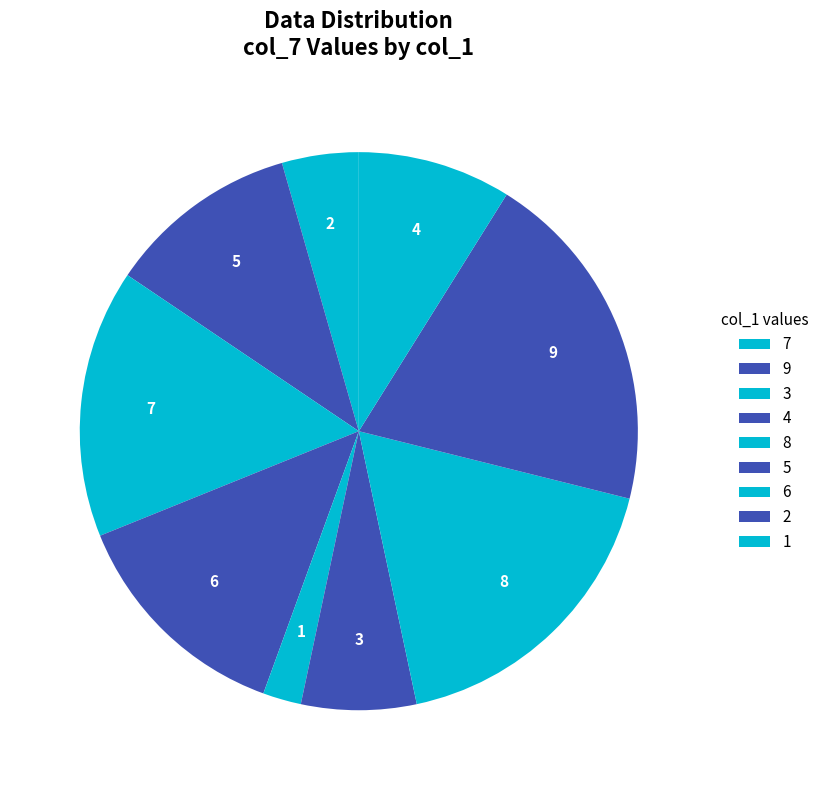

How many segments does this pie chart have?

9